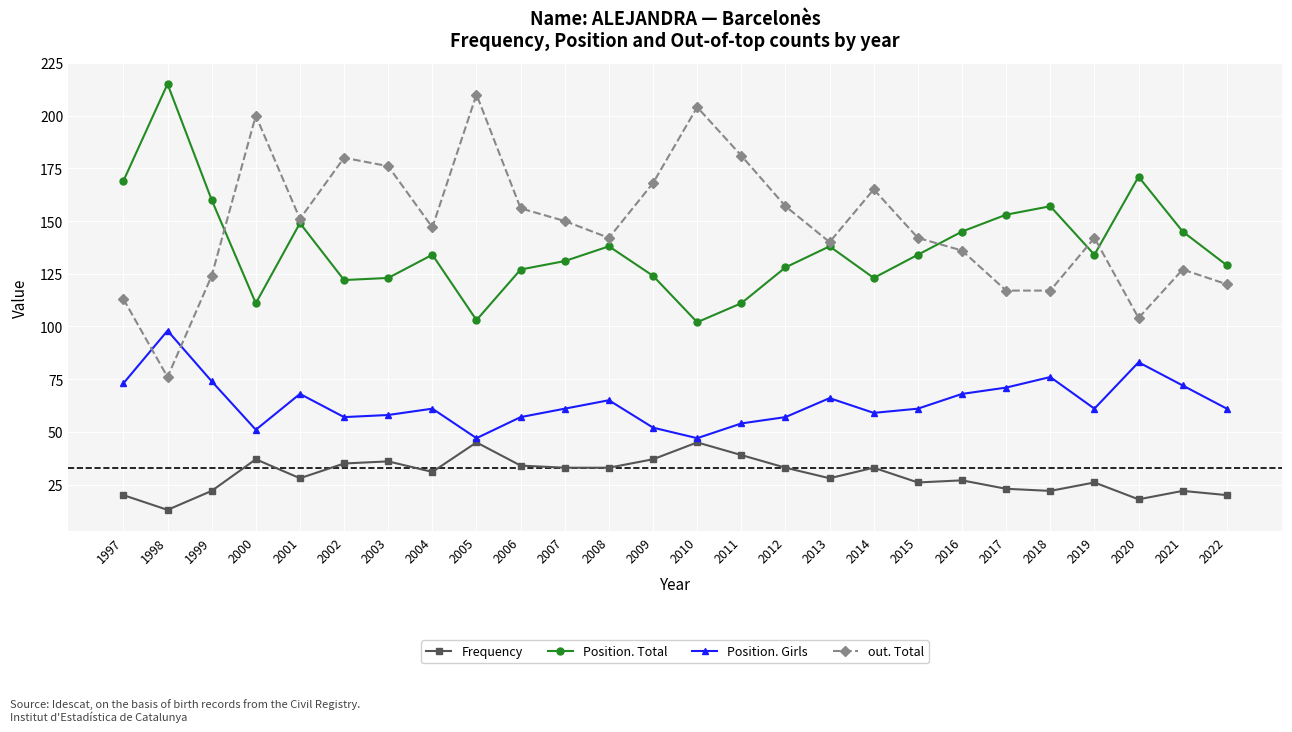

What is the sum of the Position. Total values at 2014 and 2017?

276